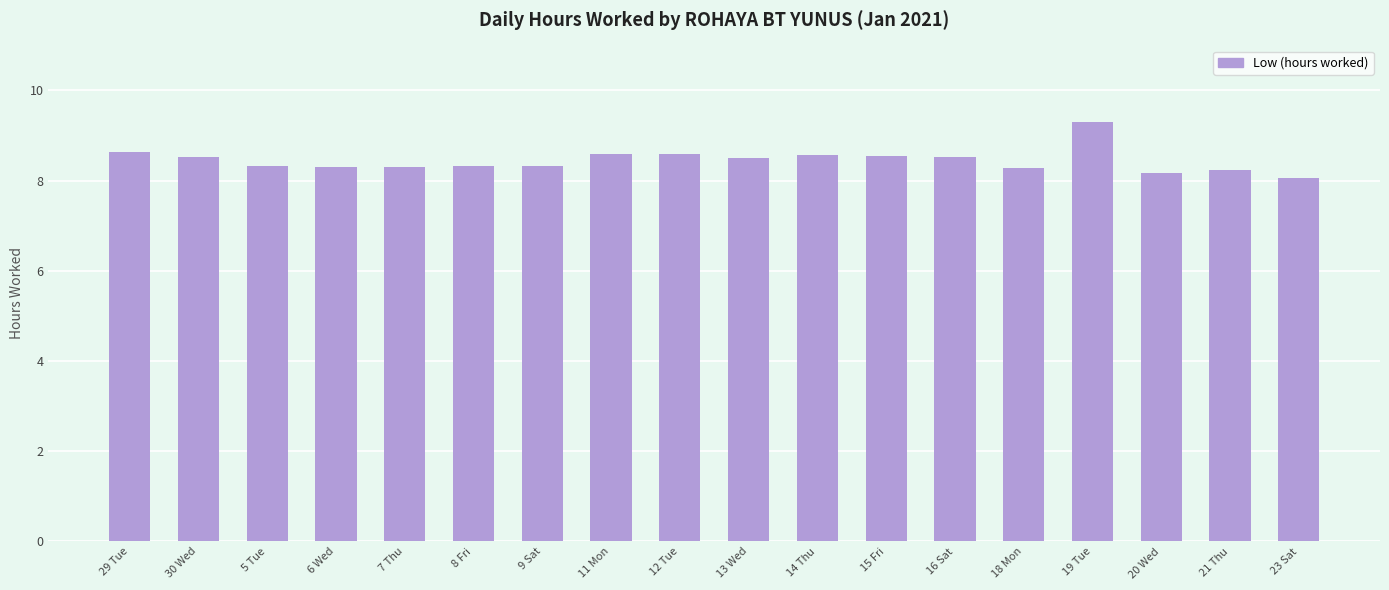

What is the sum of all values?

152.1